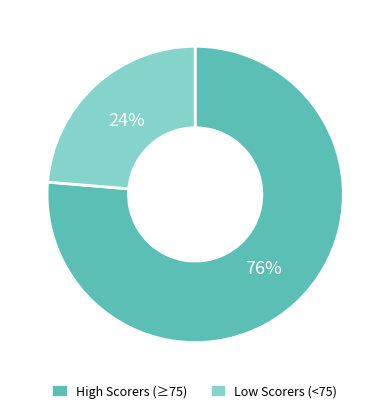

Is it true that High Scorers (≥75) is 76% of the pie?

True